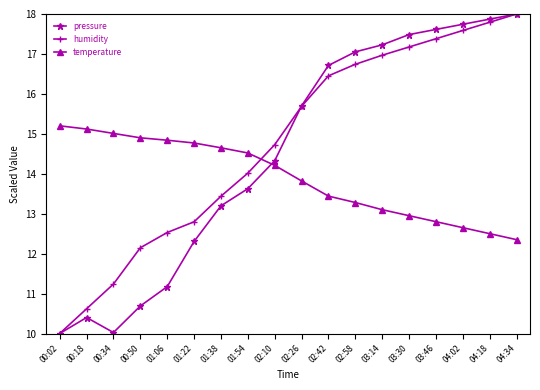

What is the difference between the maximum and minimum values in the pressure series?

8.0